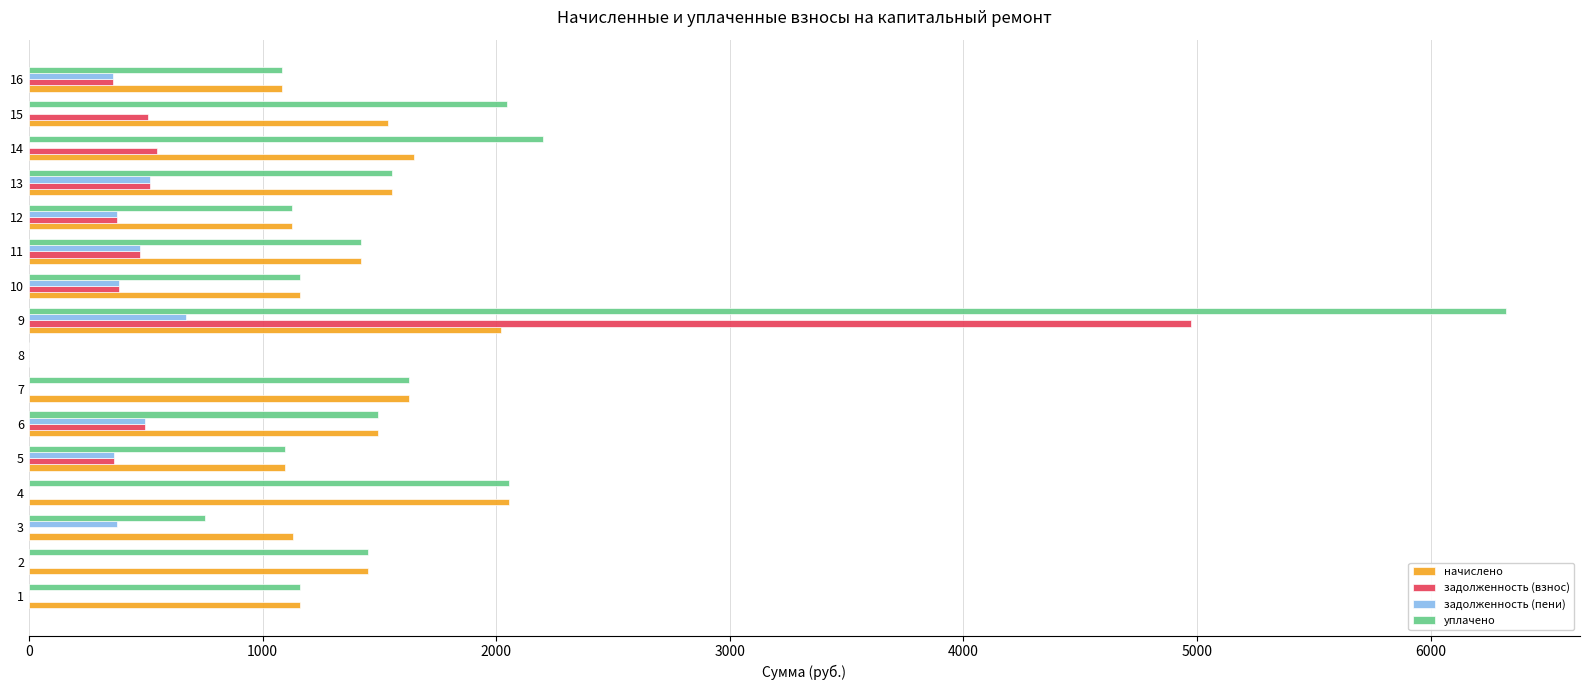

How many data points in задолженность (пени) are above 365?

8